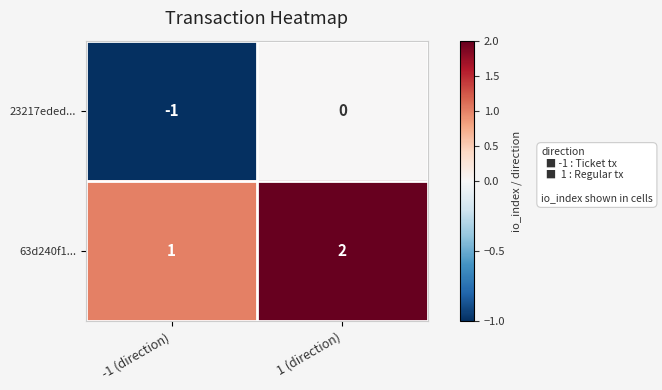

Where is 63d240f1... nearest to the value 1?

-1 (direction)